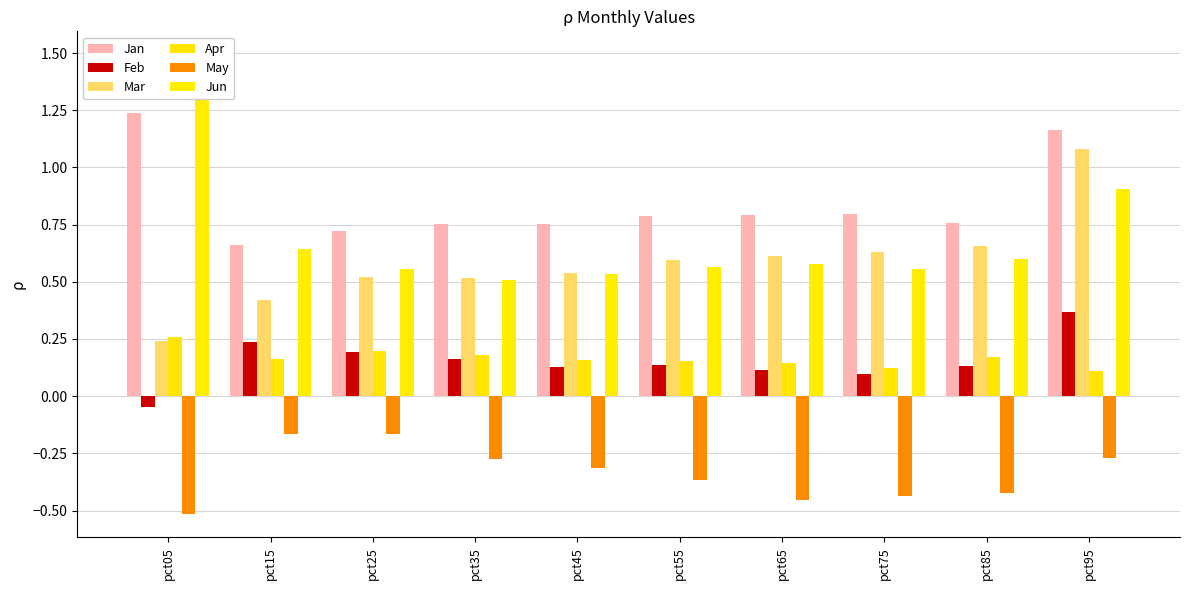

True or false: Jan has a value of 0.2 at pct75.

False